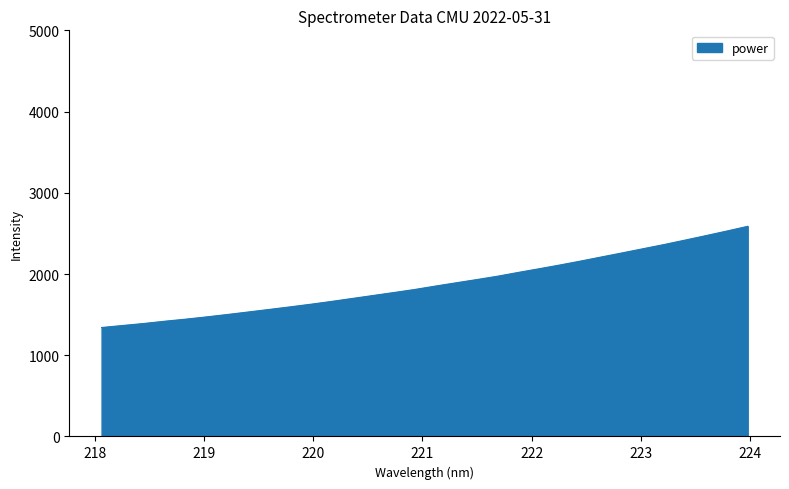

What is the maximum value shown in the chart?

2587.1